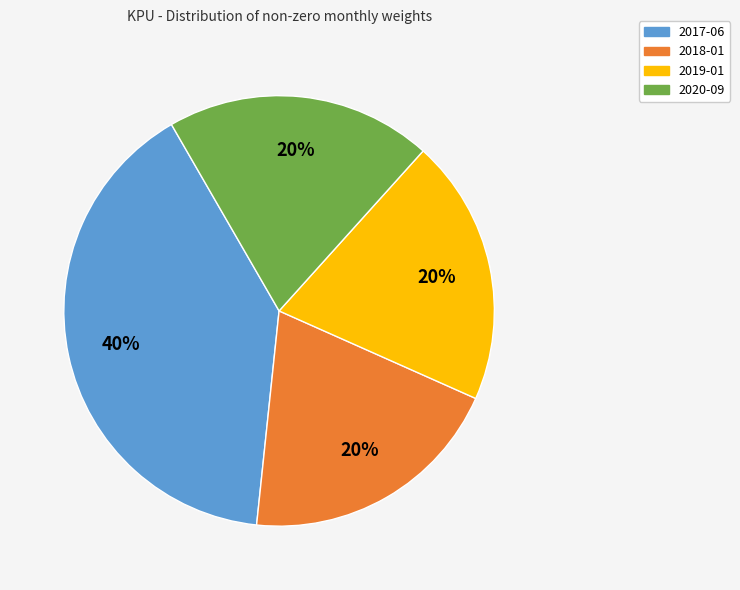

Count the number of slices in the pie.

4